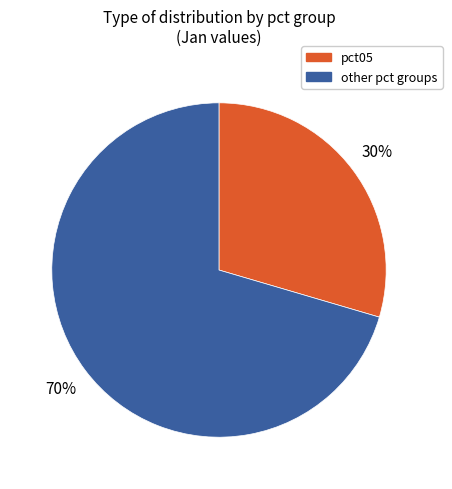

Is there any slice that represents more than half of the pie?

Yes